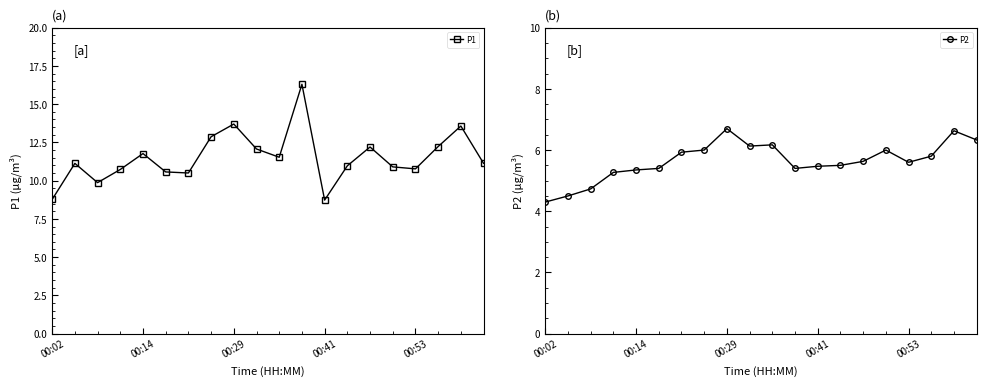

How many interior local peaks does the P1 series have?

6